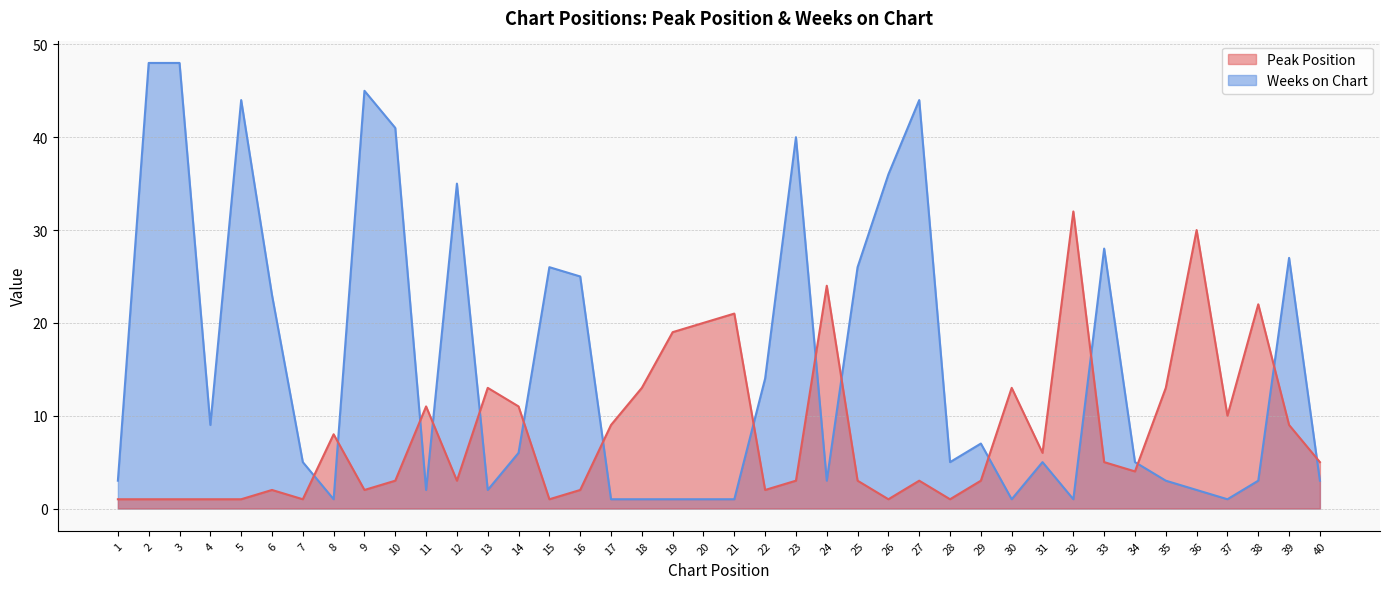

What is the lowest value of the Weeks on Chart series?

1